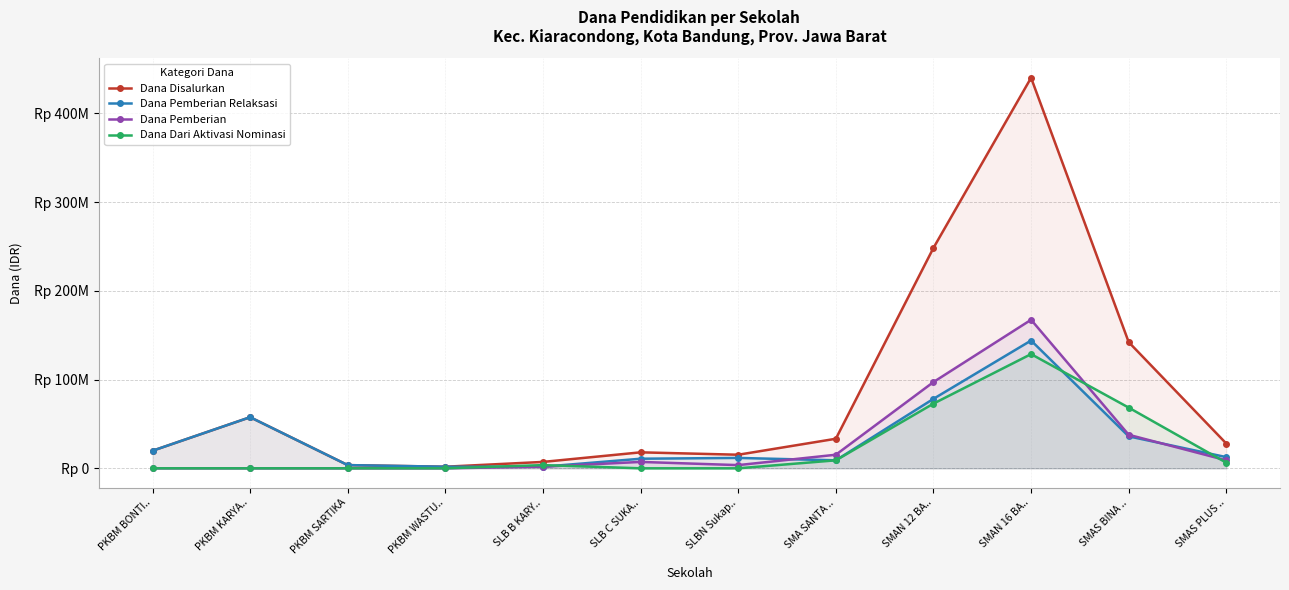

What is the total value across all series at SMAS BINA ..?

284400000